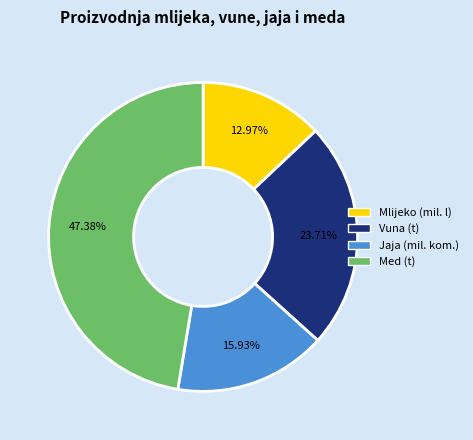

Between Jaja (mil. kom.) and Med (t), which is larger?

Med (t)